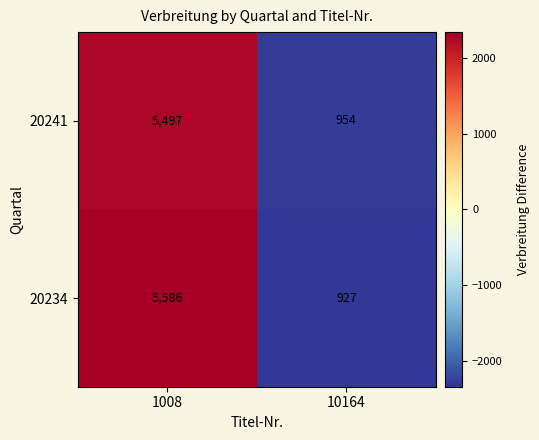

Which series has the largest total across all categories?

20234